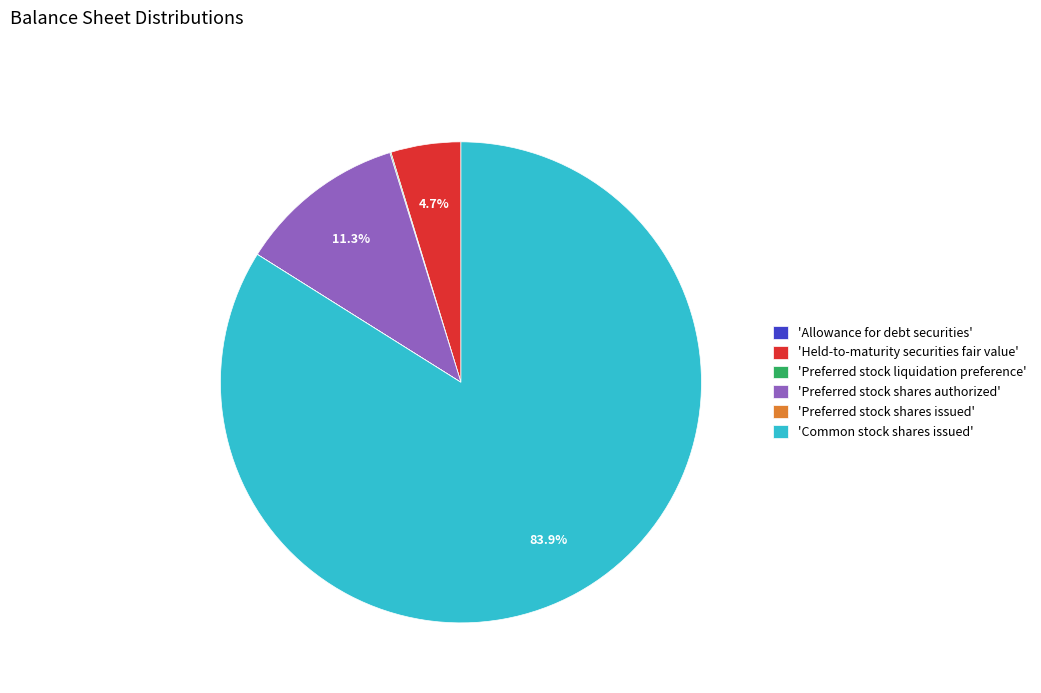

How much of the chart is everything except 'Held-to-maturity securities fair value'?

95.3%